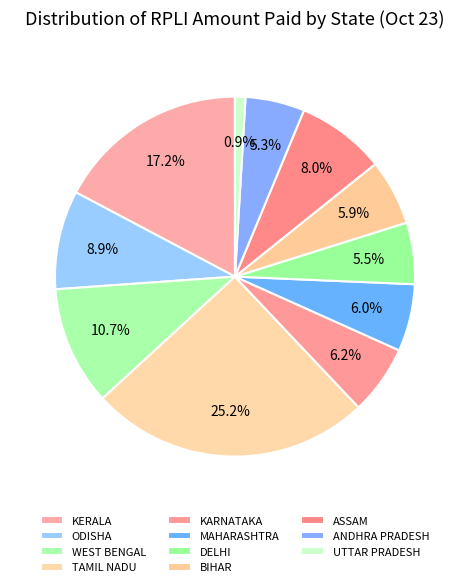

How many slices are in this pie chart?

11